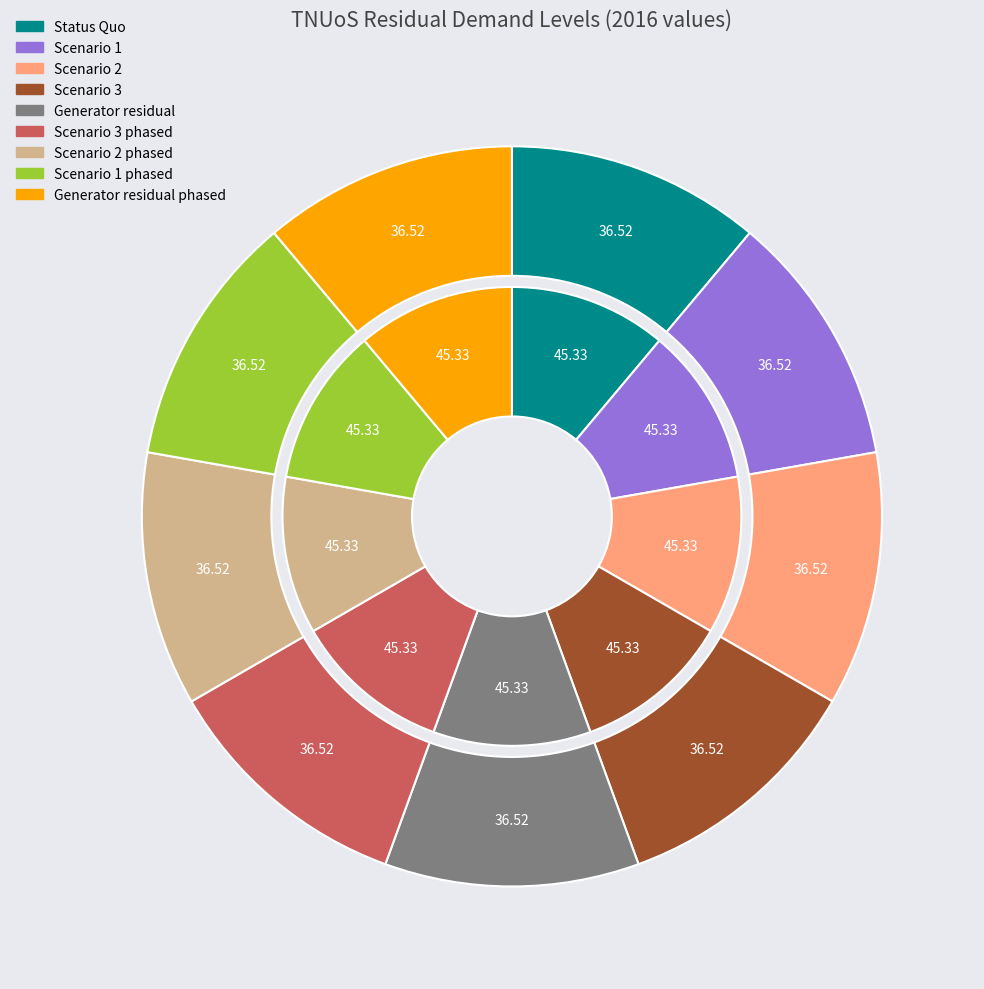

What is the difference between the highest and lowest values at Scenario 3?

8.8